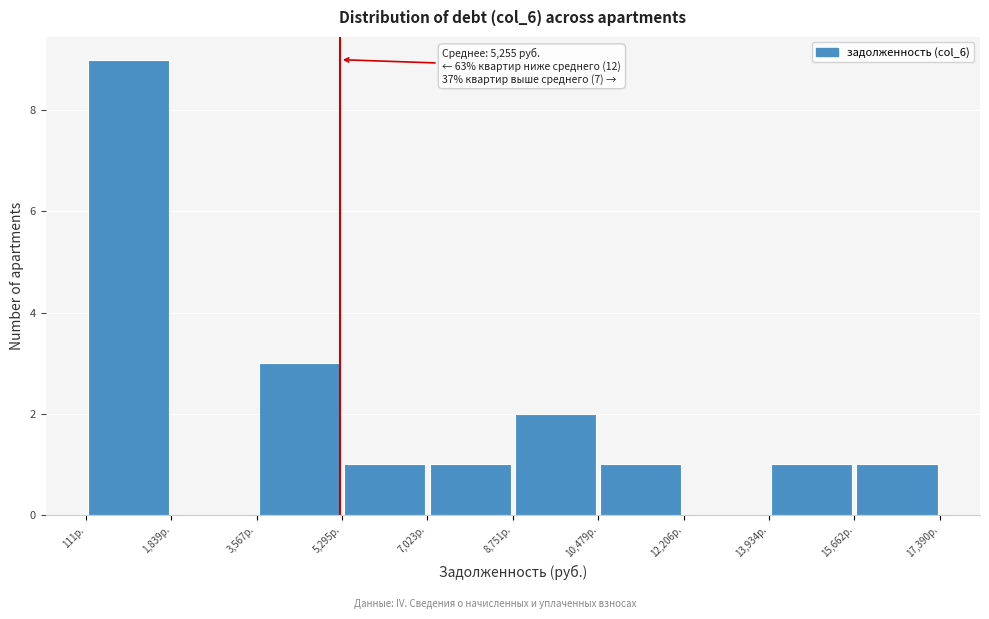

Which range on the x-axis has the tallest bar?

200 to 1800